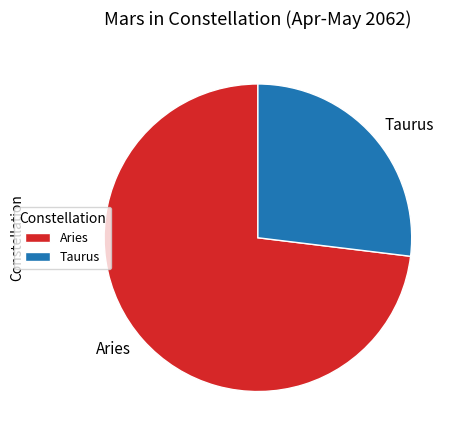

The Taurus slice represents 14% of the pie. True or false?

False